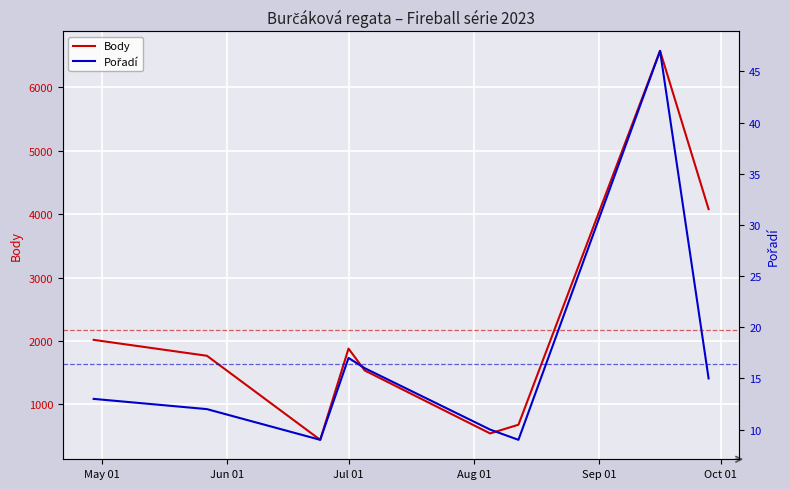

At how many categories does at least one series exceed 455?

8